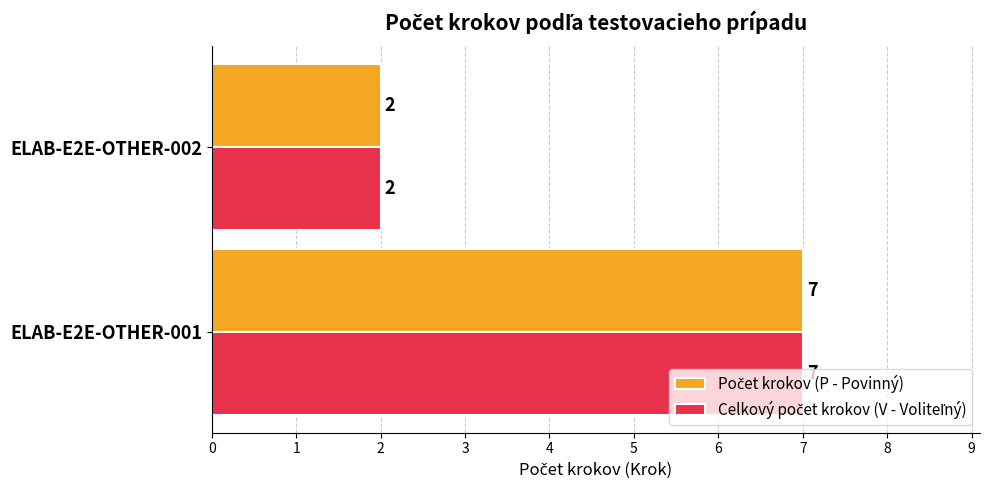

At which category does the chart reach its minimum across all series?

ELAB-E2E-OTHER-002